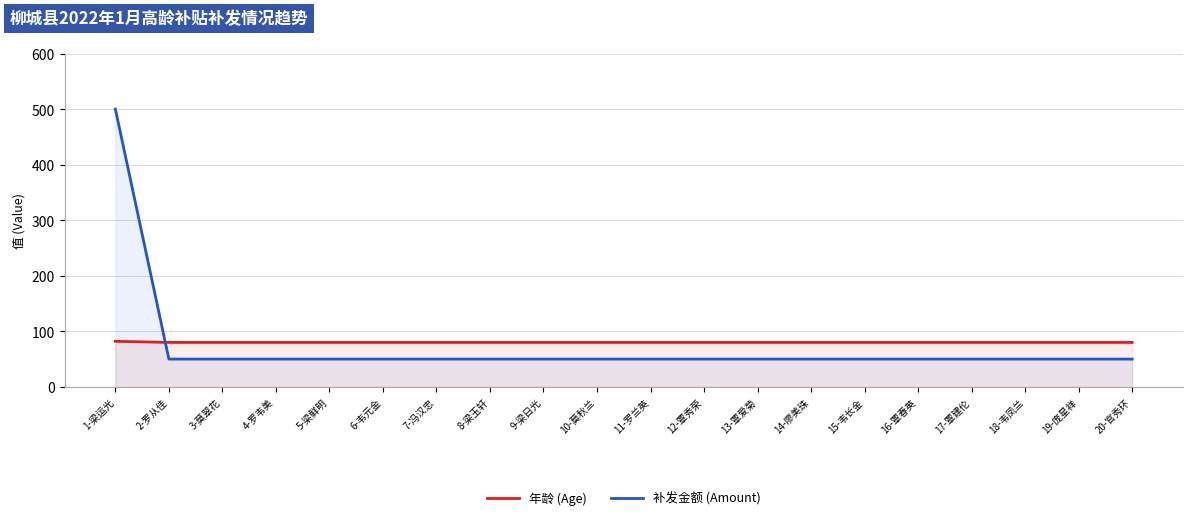

Which category has the highest value across all series?

1-梁运光